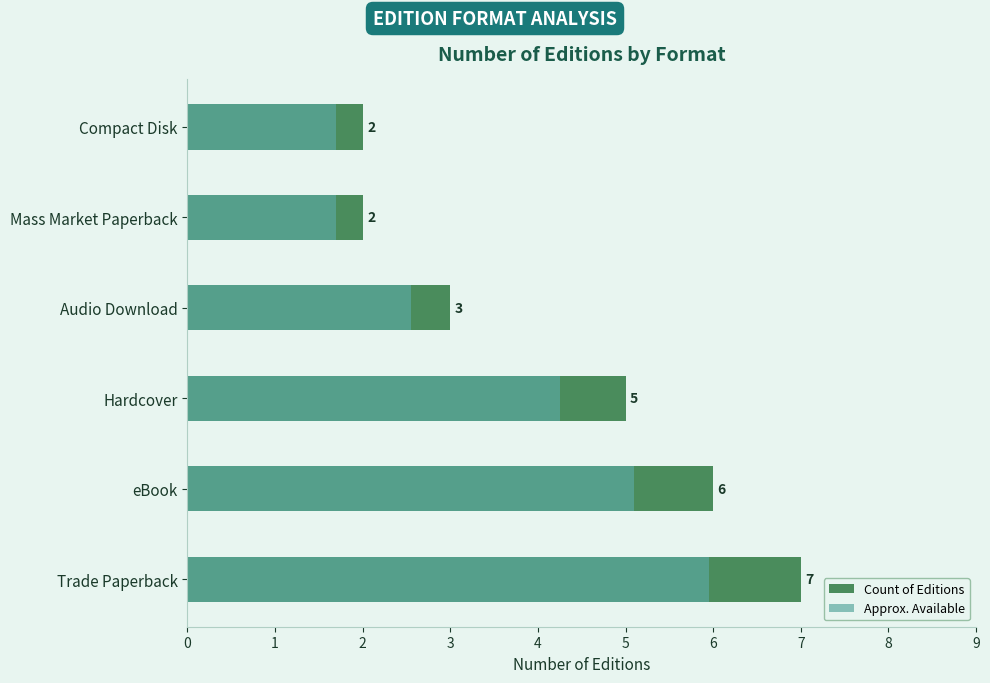

True or false: Count of Editions has a value of 4.8 at Audio Download.

False